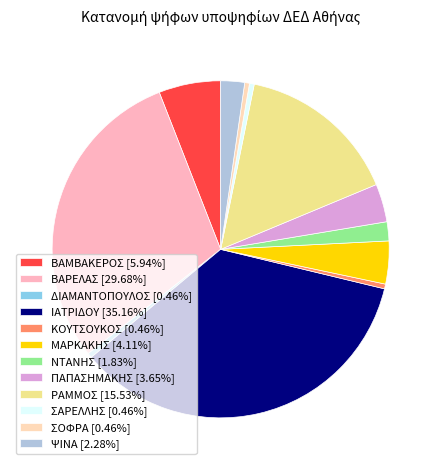

How many segments does this pie chart have?

12